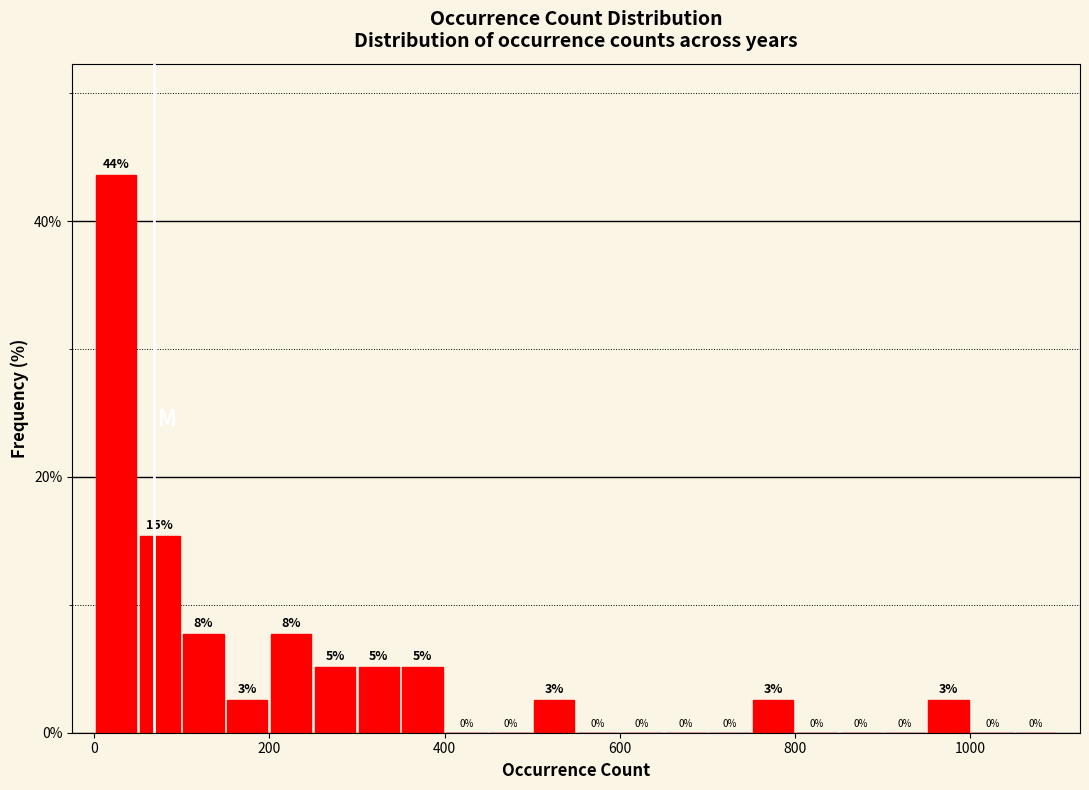

Read against the x-axis, roughly where is the centre of the tallest bar?

20